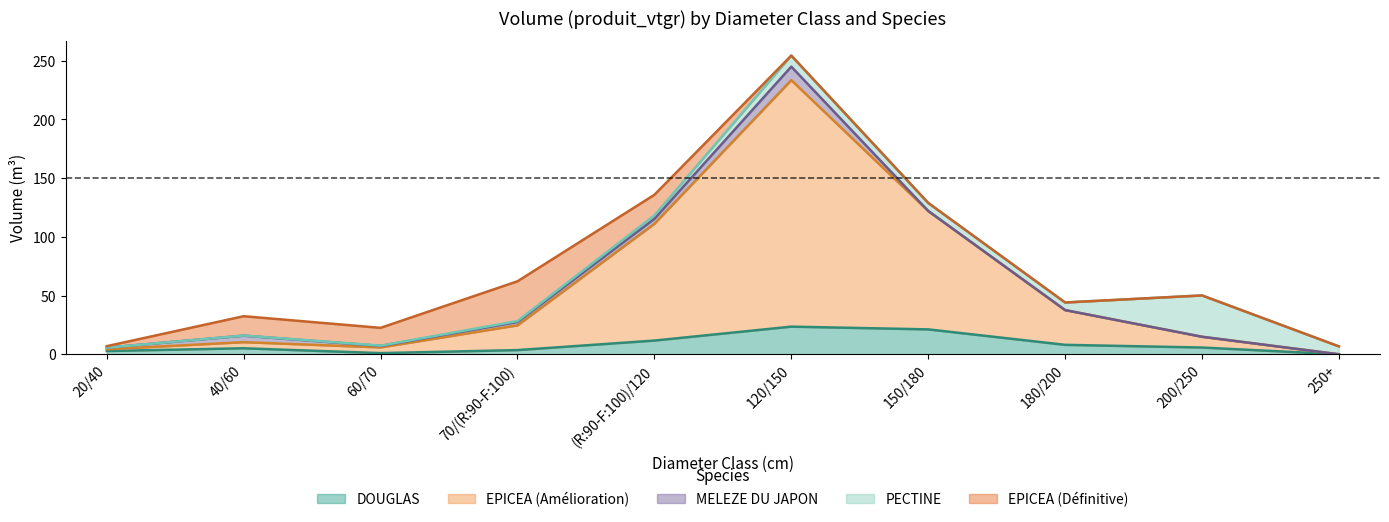

True or false: EPICEA_DEF has more than 2 points higher than both neighbors.

False